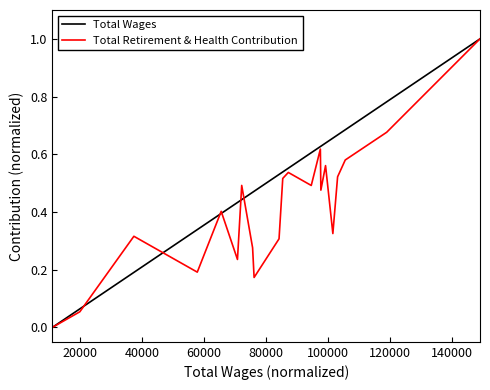

Does the chart have visible grid lines?

No